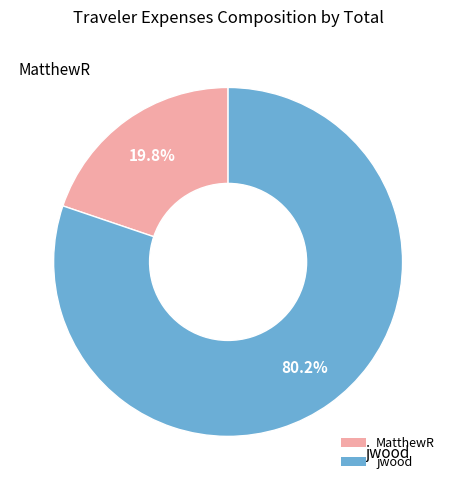

The jwood slice represents 75% of the pie. True or false?

False